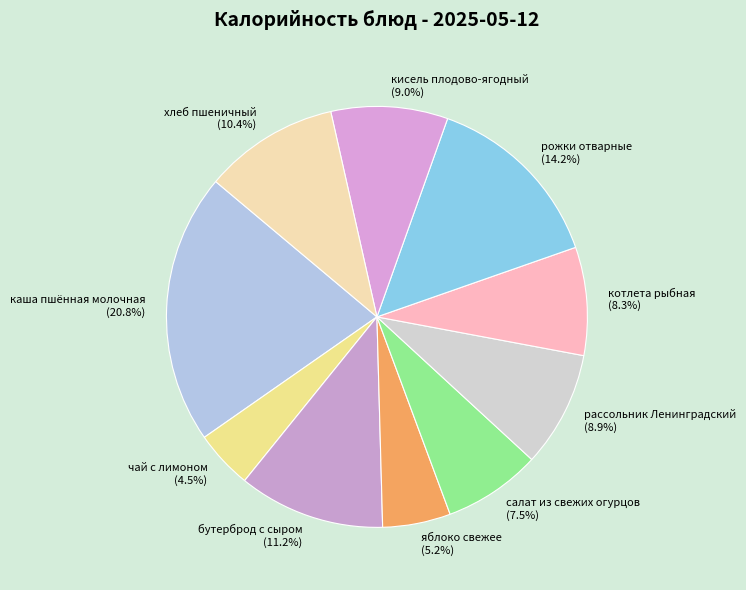

Is there any slice that represents more than half of the pie?

No